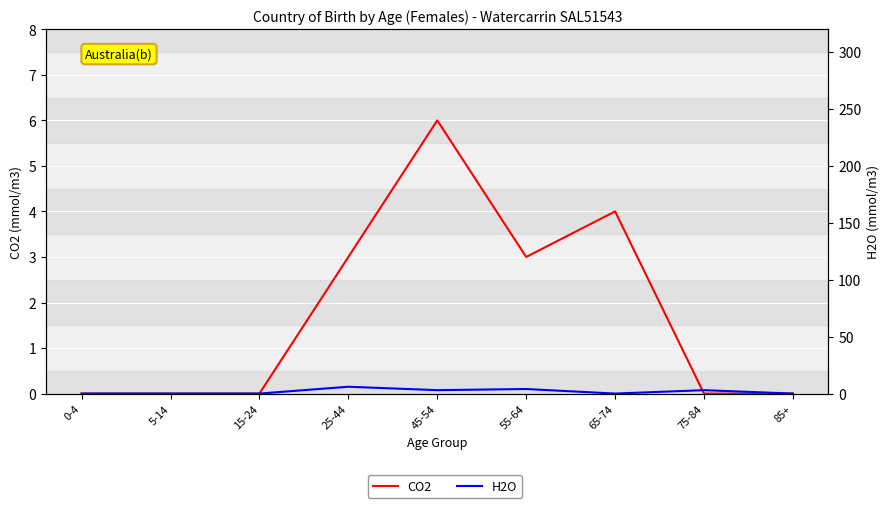

What is the value of the H2O point at the 8th from the left?

3